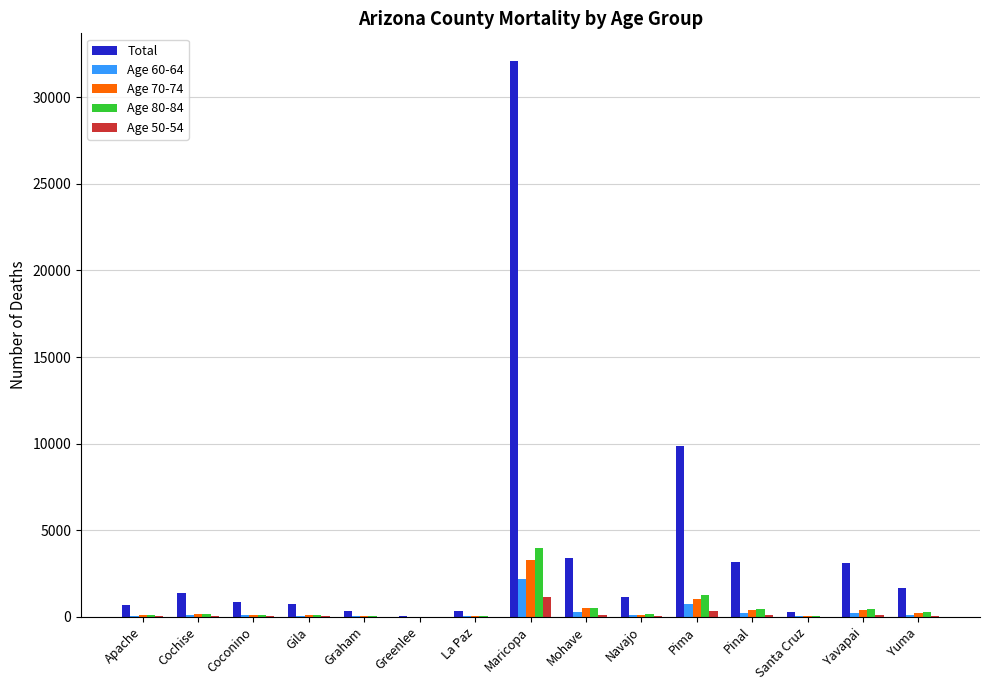

How many groups of bars are there?

15